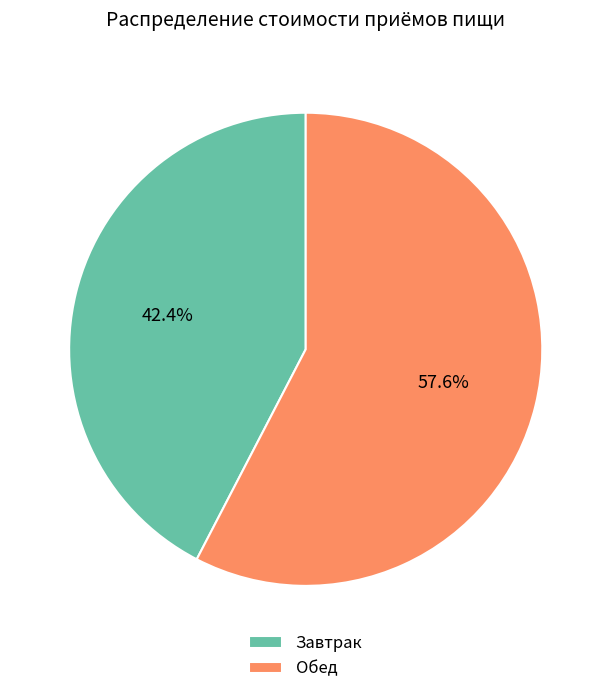

Approximately how many times larger is the value at Обед compared to Завтрак?

1.4